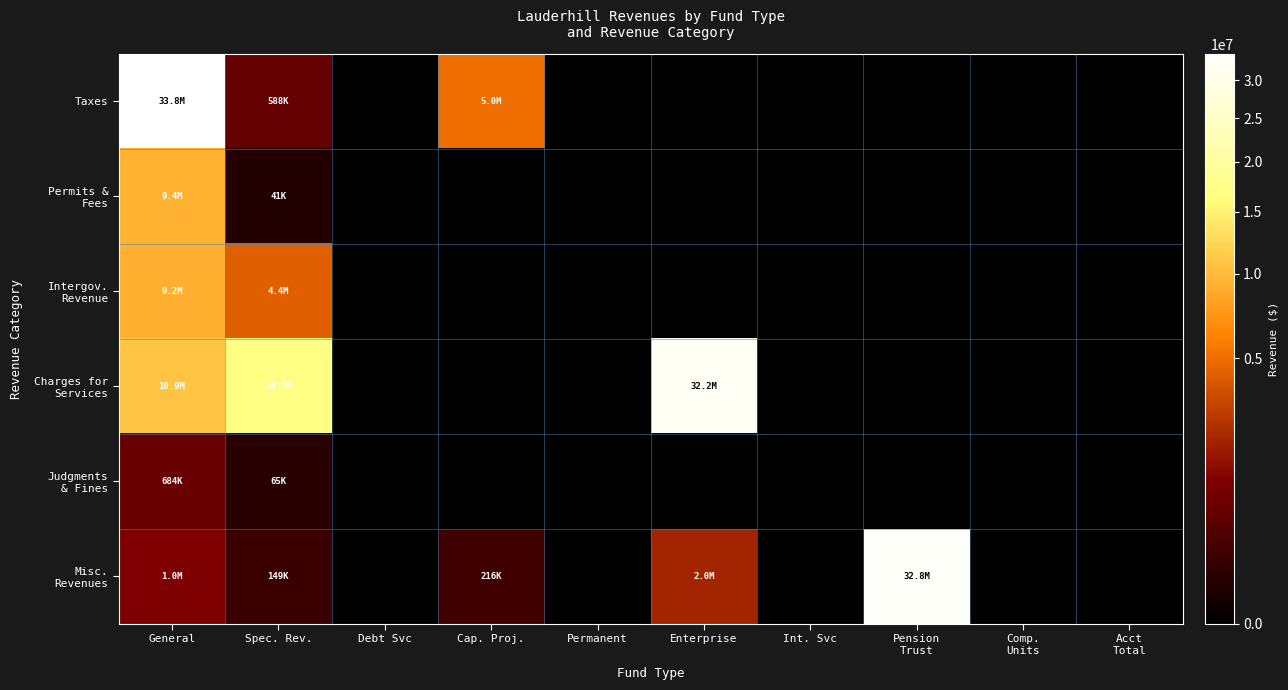

What is the difference between the highest and lowest values at Cap. Proj.?

5029174